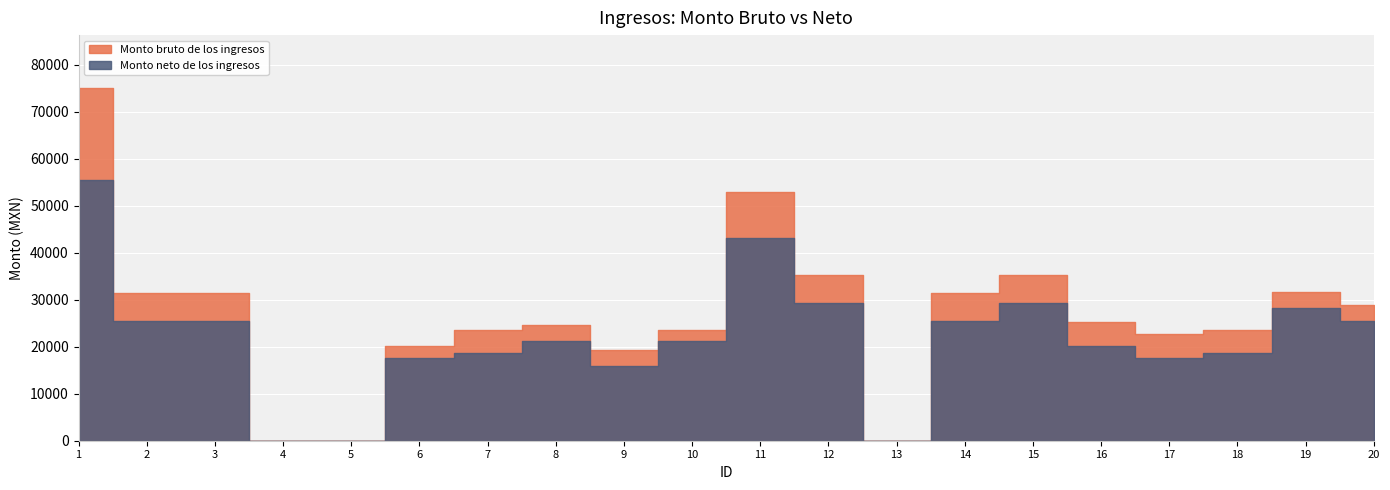

Between 18 and 5, which is larger?

18